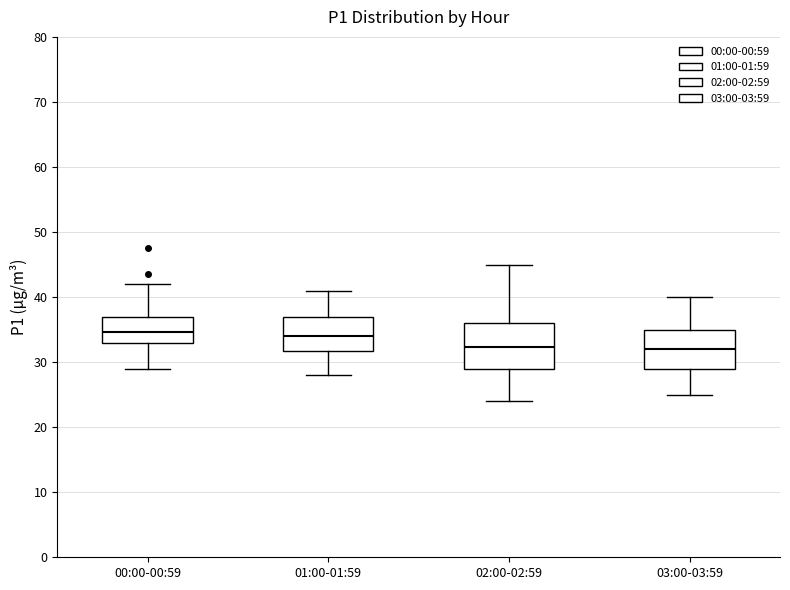

Comparing the boxes themselves (not the whiskers), which one is the tallest?

02:00-02:59